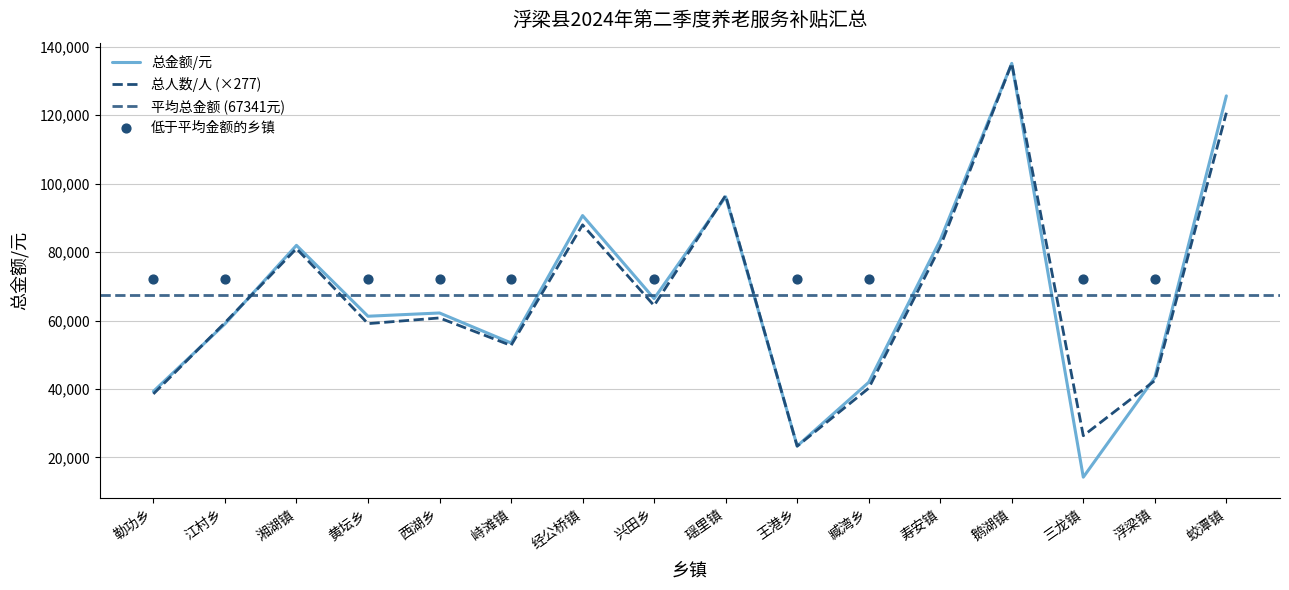

What is the total value across all series at 兴田乡?

130759.8